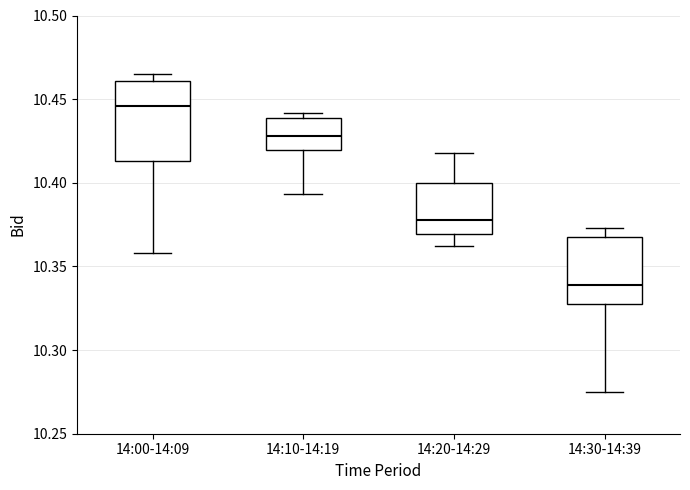

Which box is the tallest, from its lower edge to its upper edge?

14:00-14:09